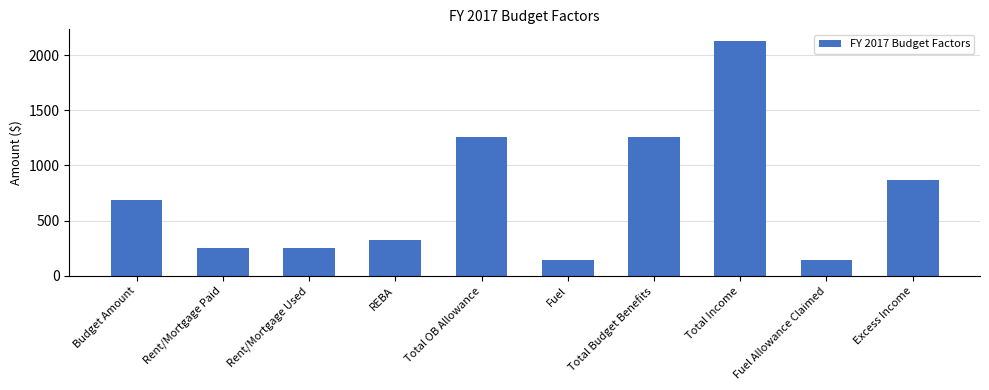

Read the value at Rent/Mortgage Used.

250.0